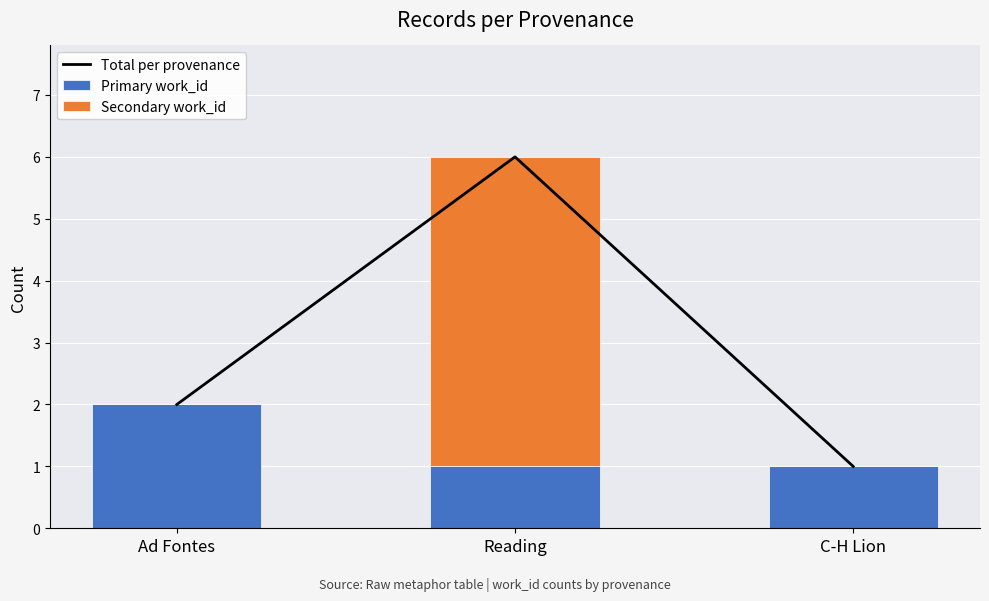

At which label is Total per provenance closest to 3?

Ad Fontes